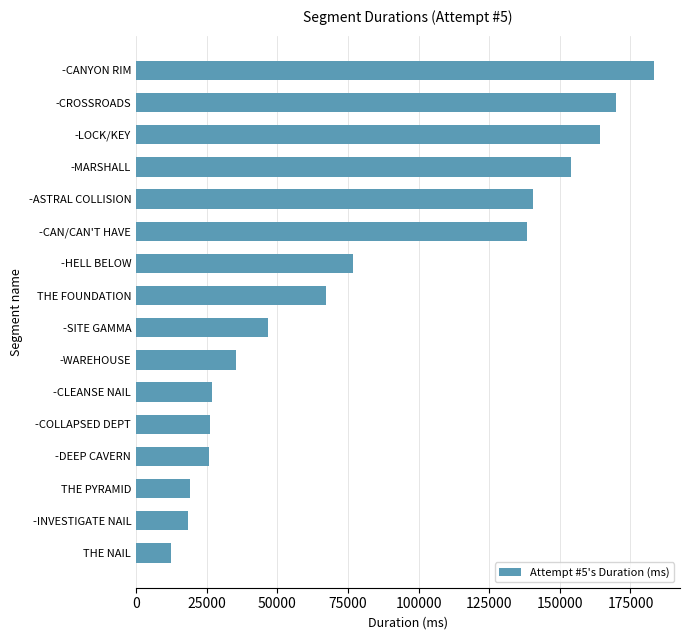

The chart shows a value of 6366 at THE PYRAMID. True or false?

False